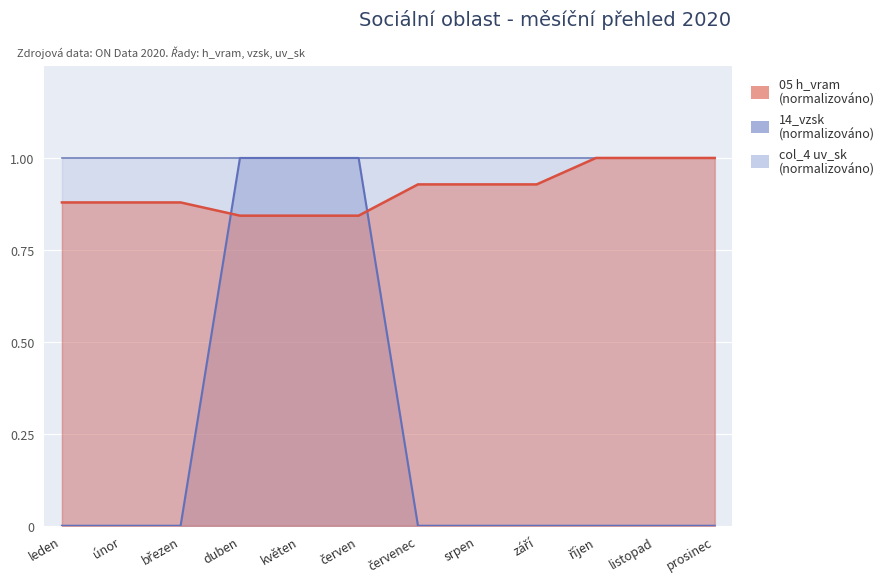

True or false: 05 h_vram has a value of 1.0 at listopad.

True